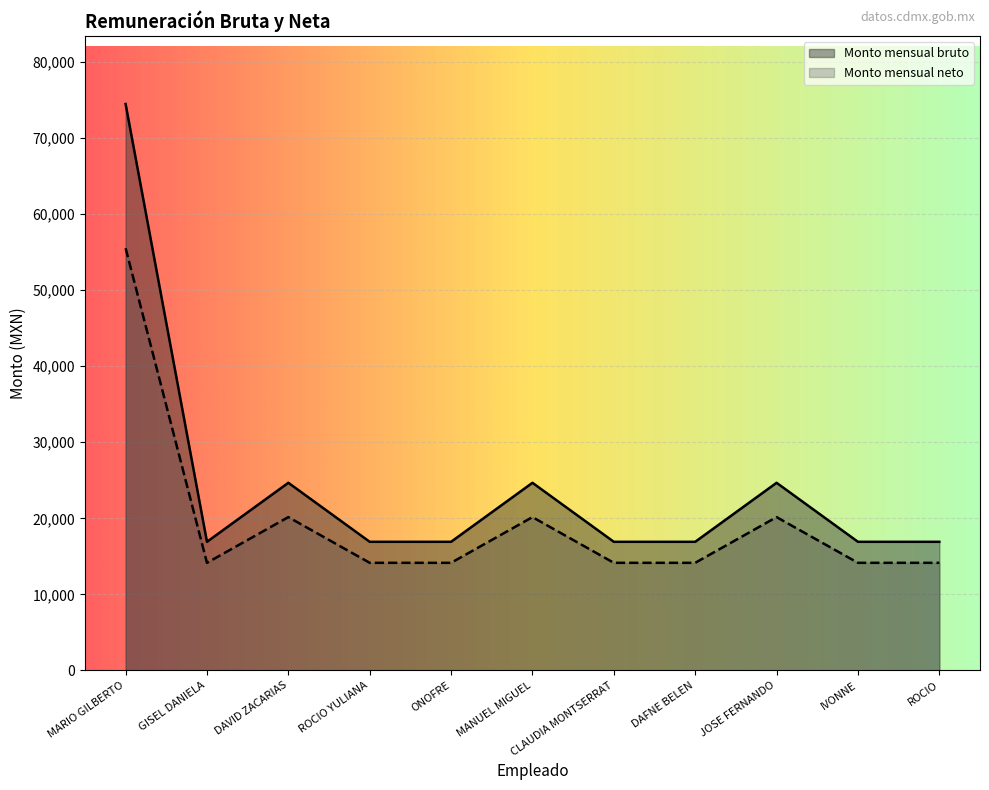

True or false: Monto mensual neto has a value of 7486.9 at DAVID ZACARIAS.

False